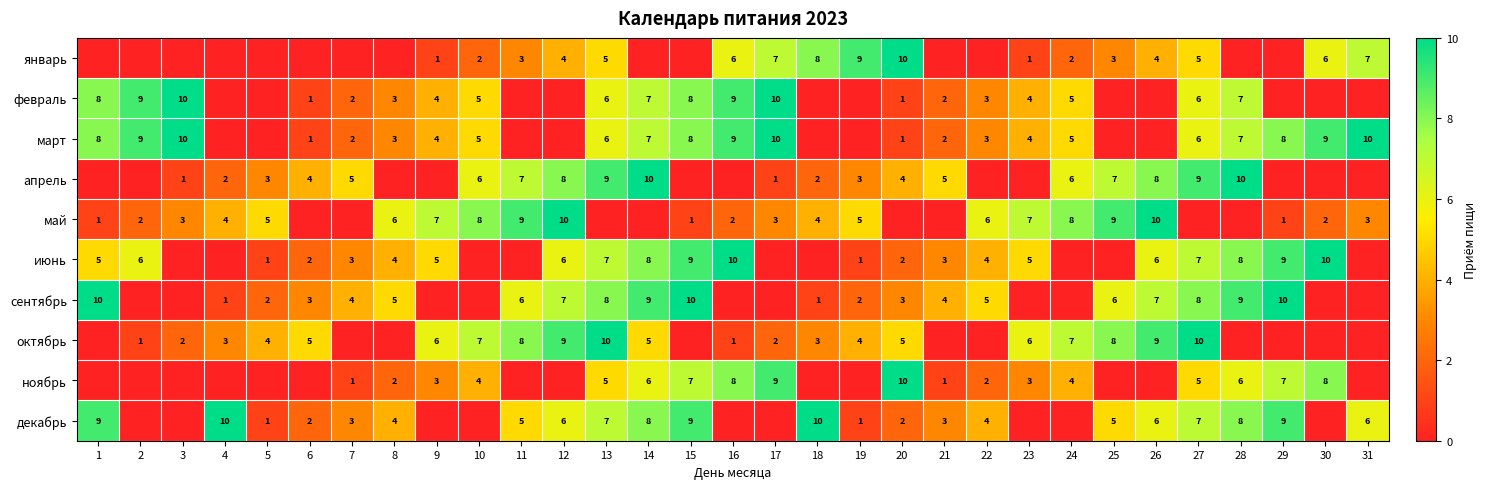

Is the value of октябрь at 25 greater than the value of декабрь at 29?

No